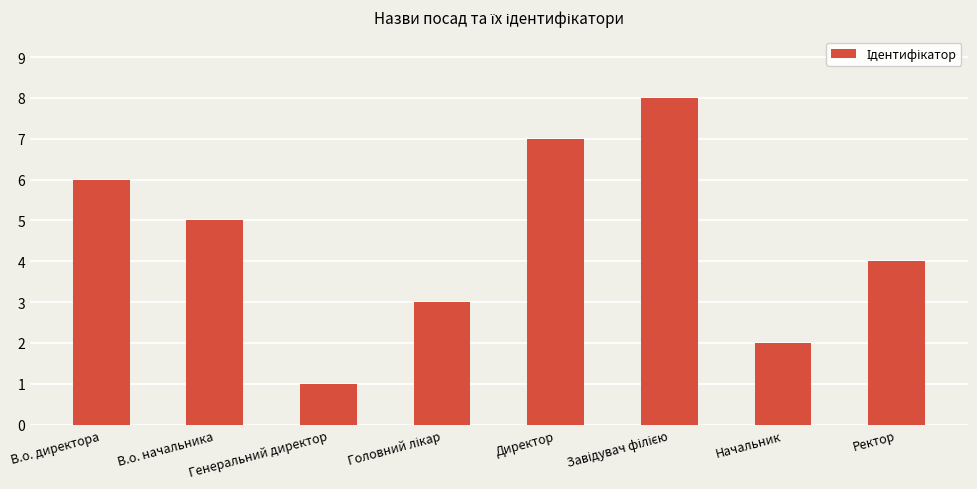

What is the difference between the second highest and second lowest values?

5